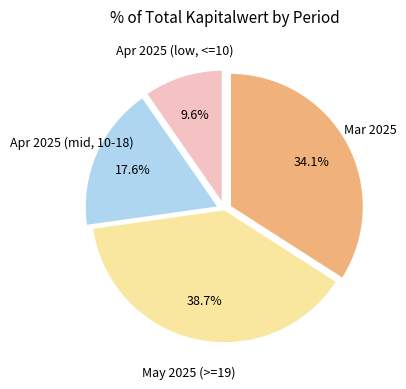

Does any single category account for the majority?

No